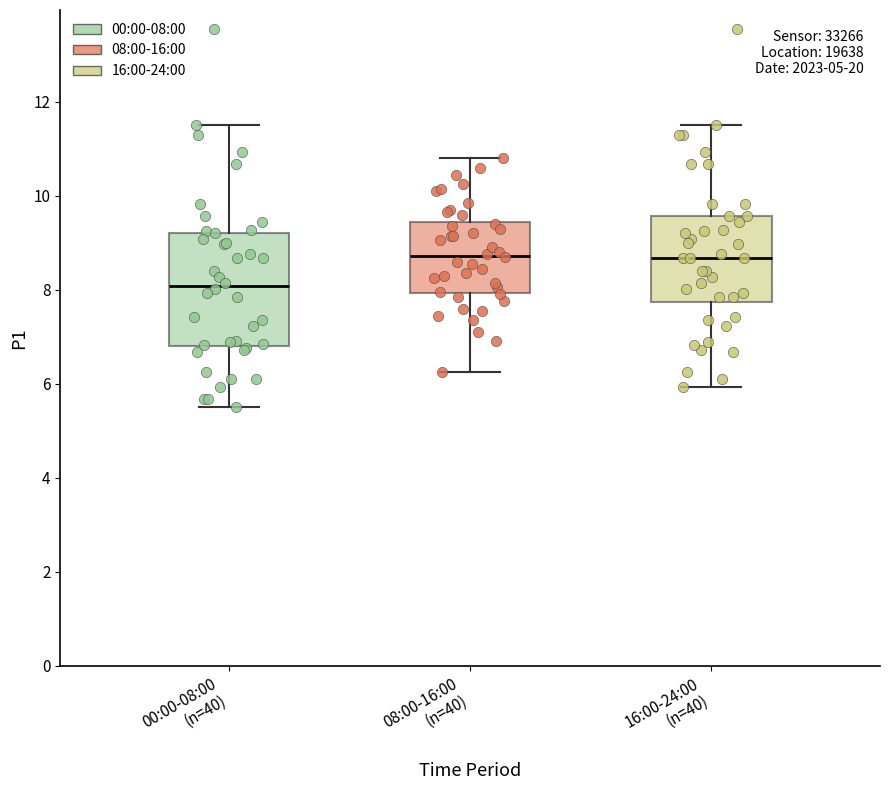

Comparing the boxes themselves (not the whiskers), which one is the tallest?

00:00-08:00 (n=40)